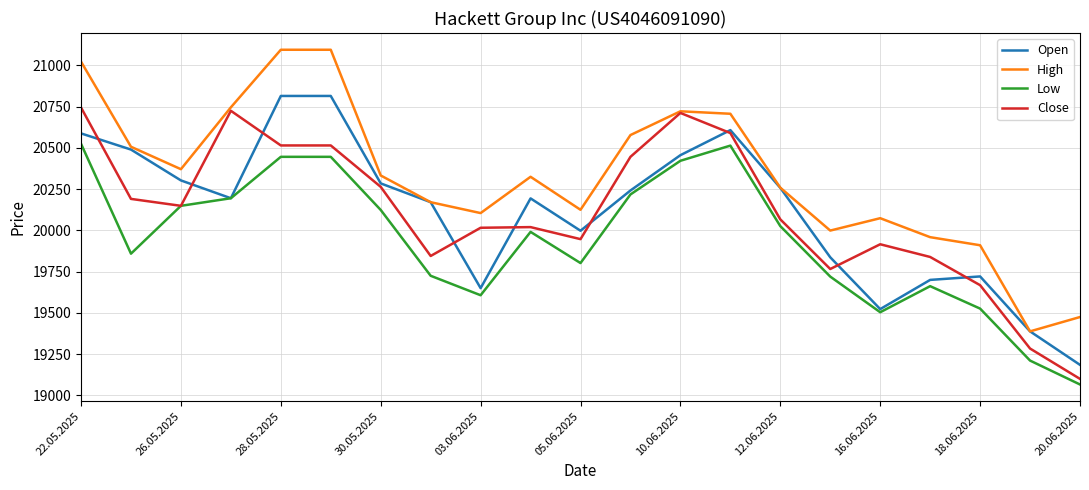

True or false: Low and High cross at least once.

False